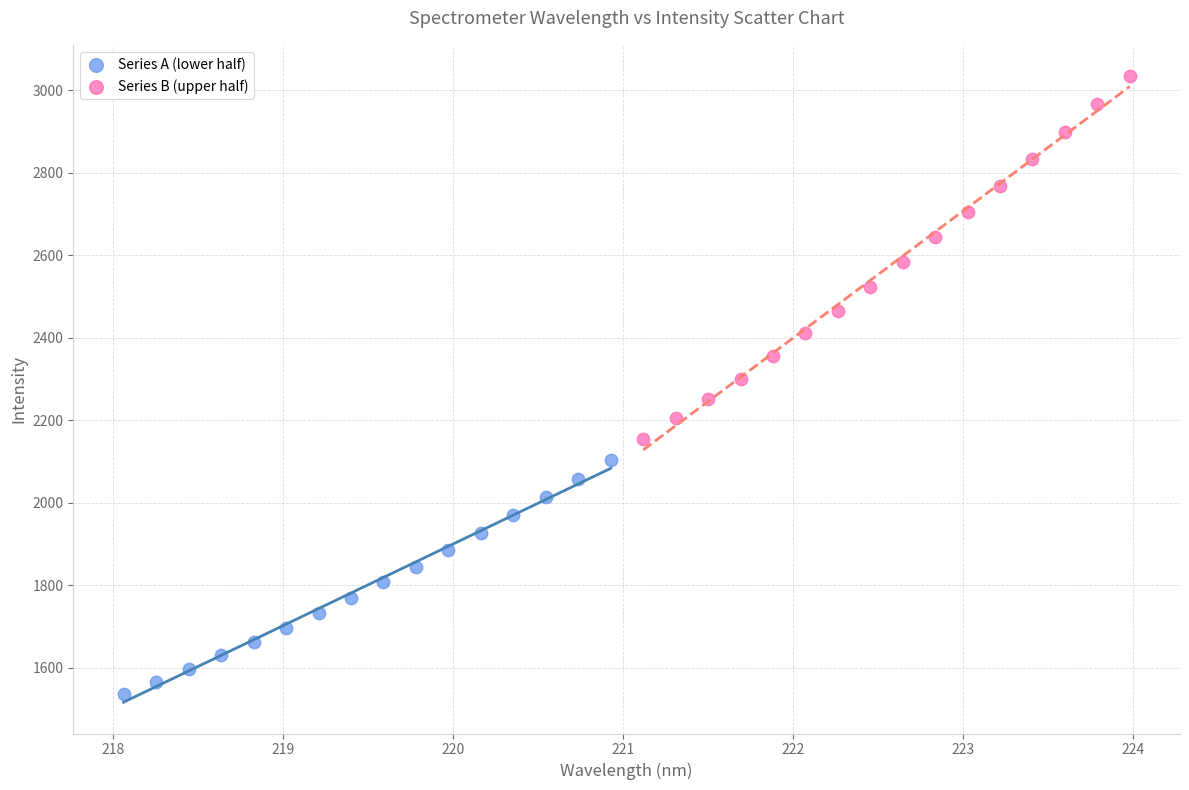

What are all the series names shown in the legend?

Series A (lower half), Series B (upper half)